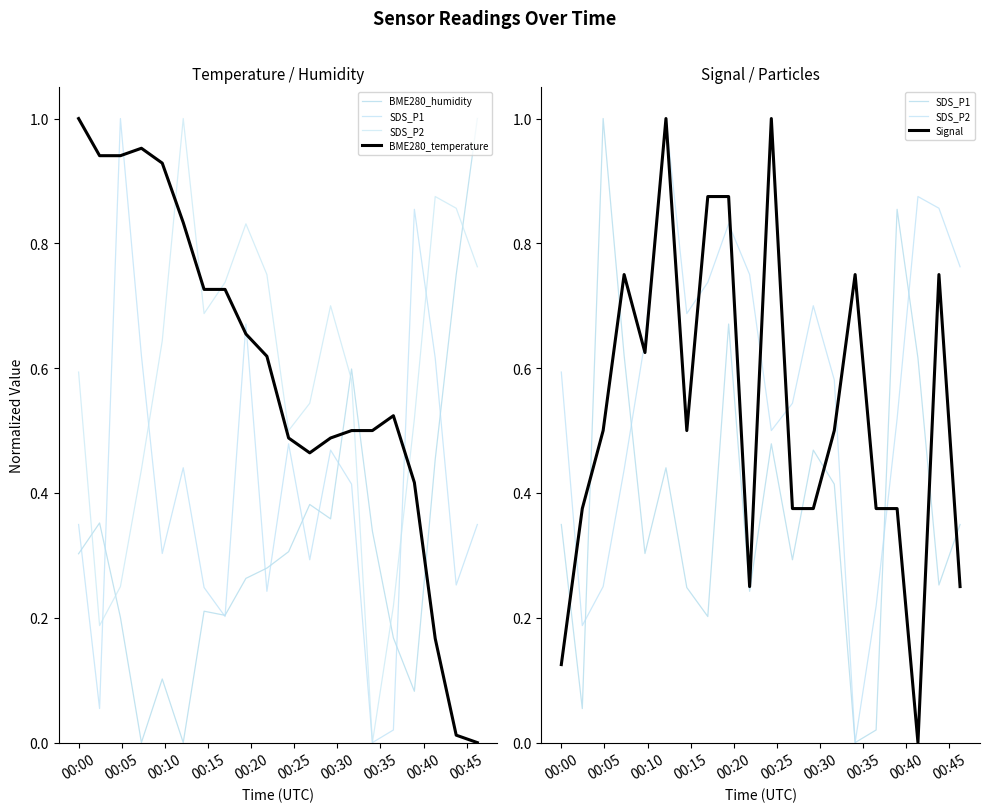

At which category does SDS_P1 reach its first local peak?

00:10